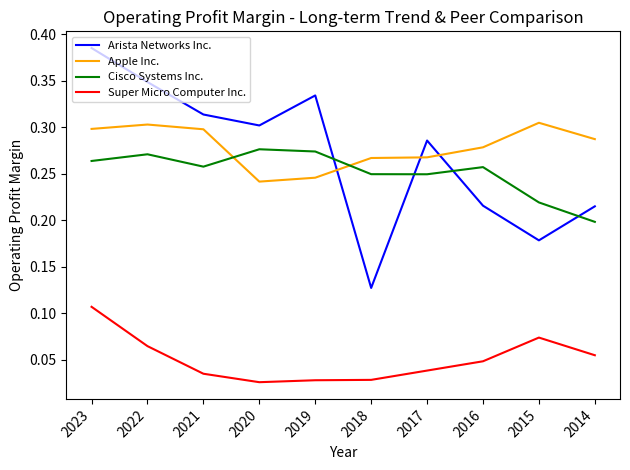

What is the total value across all series at 2023?

1.1